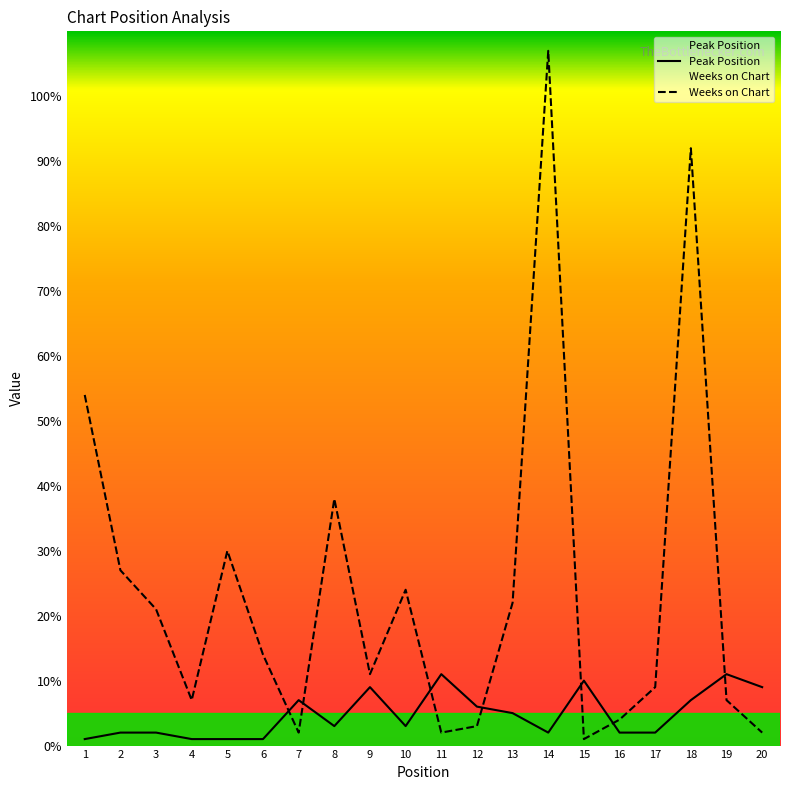

Is the value of Peak Position at 14 greater than the value of Weeks on Chart at 14?

No